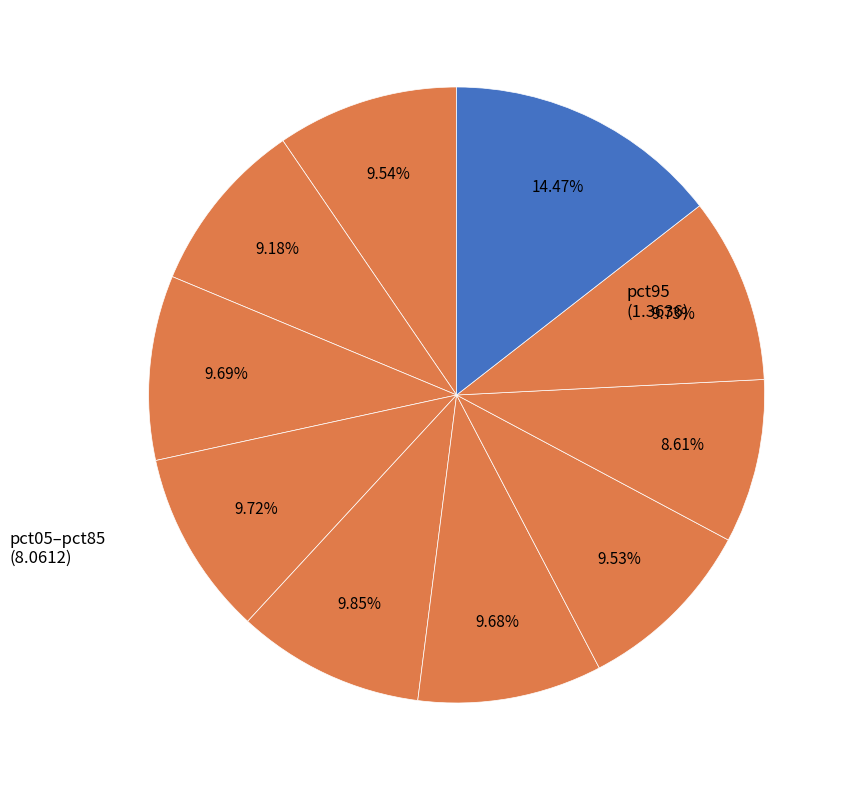

Count the number of slices in the pie.

10